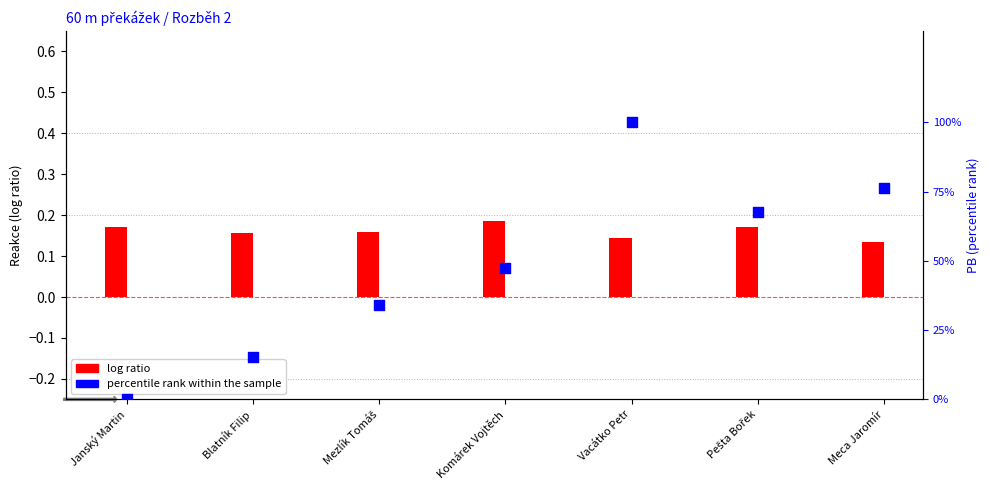

What are all the series names shown in the legend?

log ratio, percentile rank within the sample